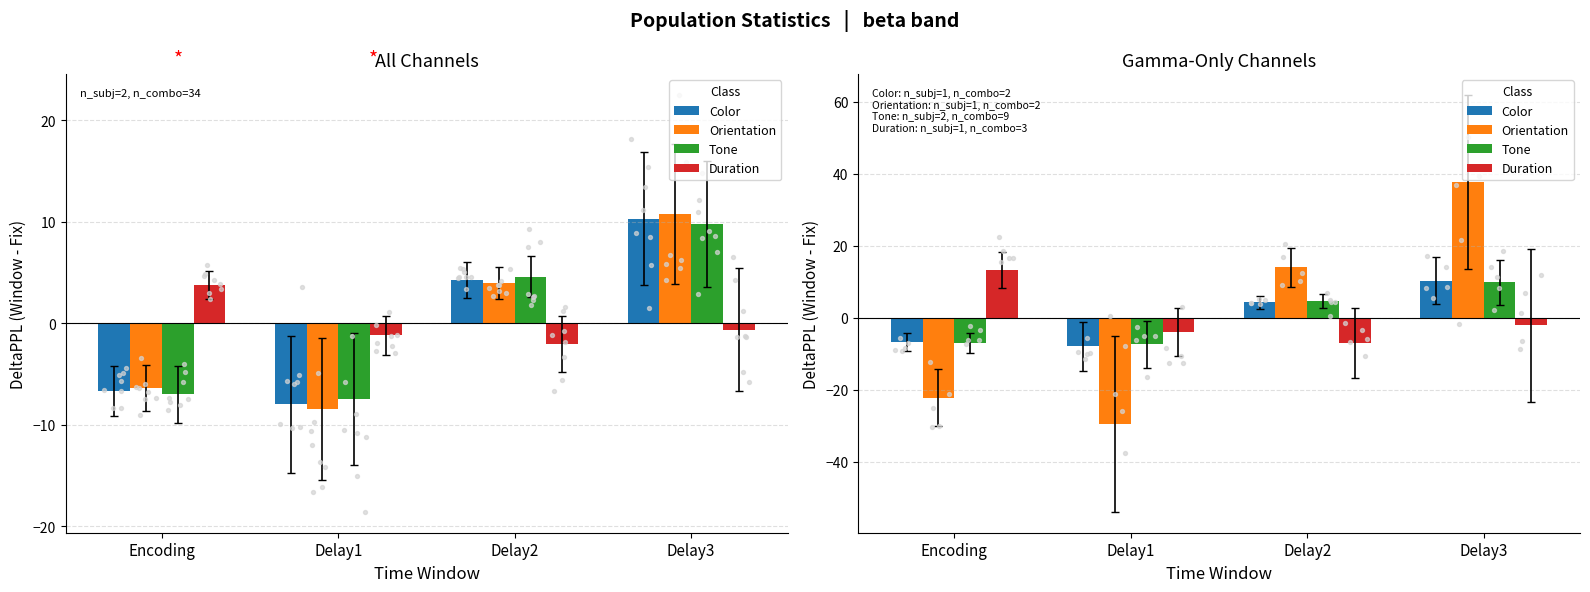

Which series has the widest spread of Y values?

Orientation